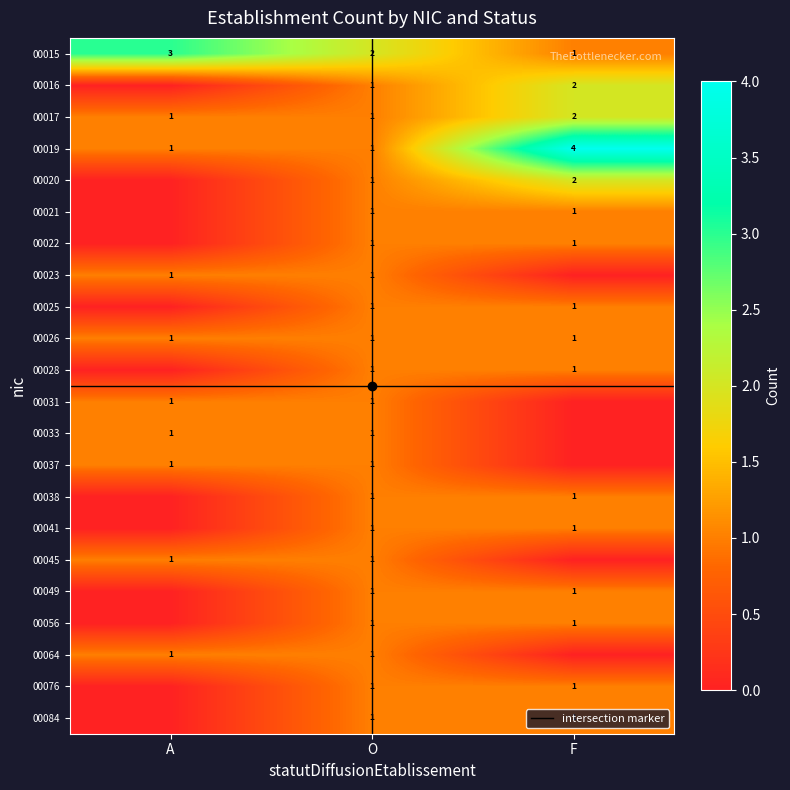

What is the spread (max minus min) of values at F?

4